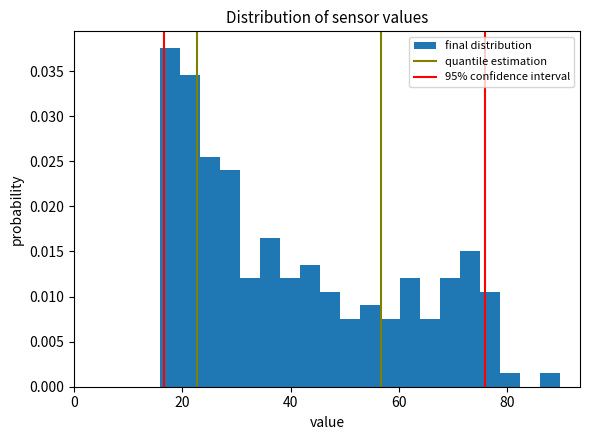

Read against the x-axis, roughly where is the centre of the tallest bar?

18